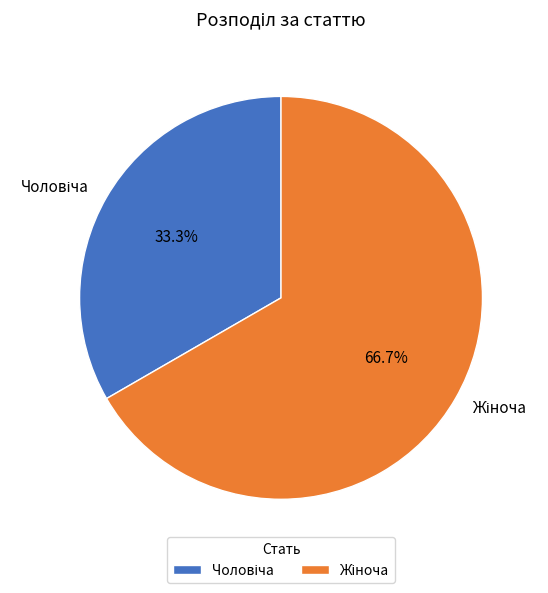

Count the number of slices in the pie.

2